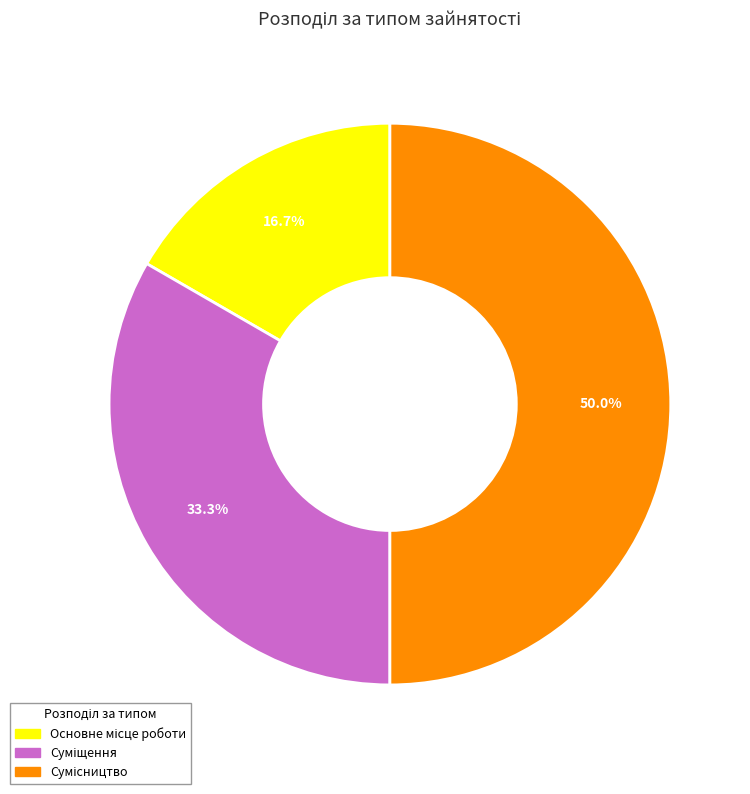

Is the sum of Основне місце роботи and Сумісництво greater than half?

Yes